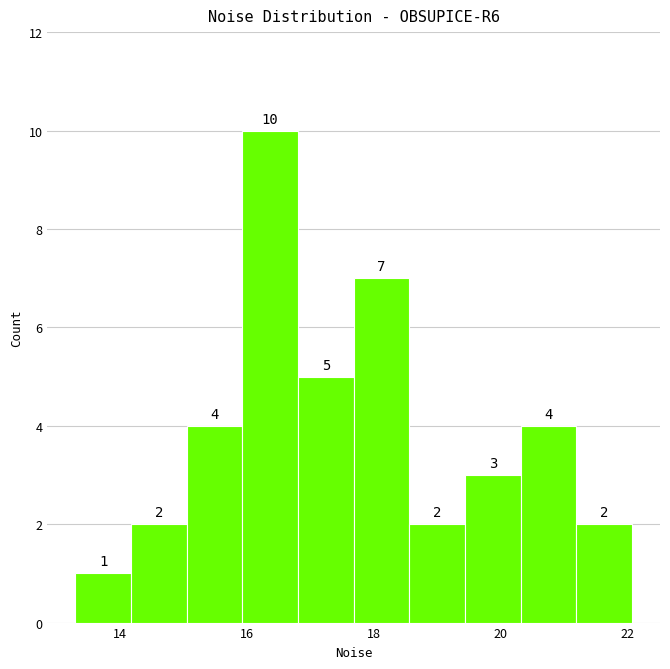

Reading left to right, transcribe this chart: for each bar, give the range it covers on the x-axis and its height. The bar edges are not printed on the chart, so give them approximately, as read against the axis.

13.2 to 14.2: 1
14.2 to 15.0: 2
15.0 to 16.0: 4
16.0 to 16.8: 10
16.8 to 17.6: 5
17.6 to 18.6: 7
18.6 to 19.4: 2
19.4 to 20.4: 3
20.4 to 21.2: 4
21.2 to 22.0: 2